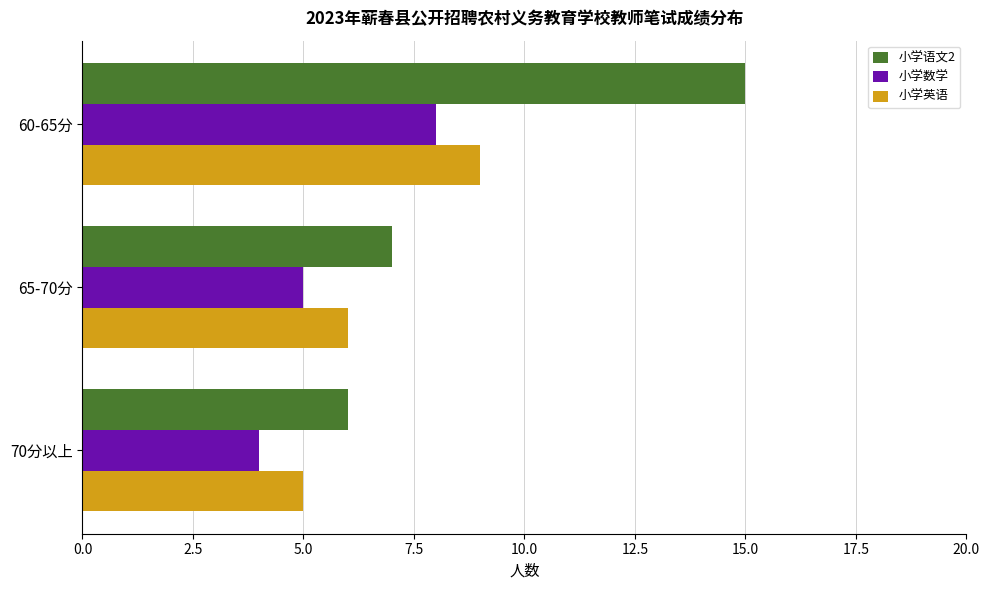

Which series has the widest spread of values?

小学语文2